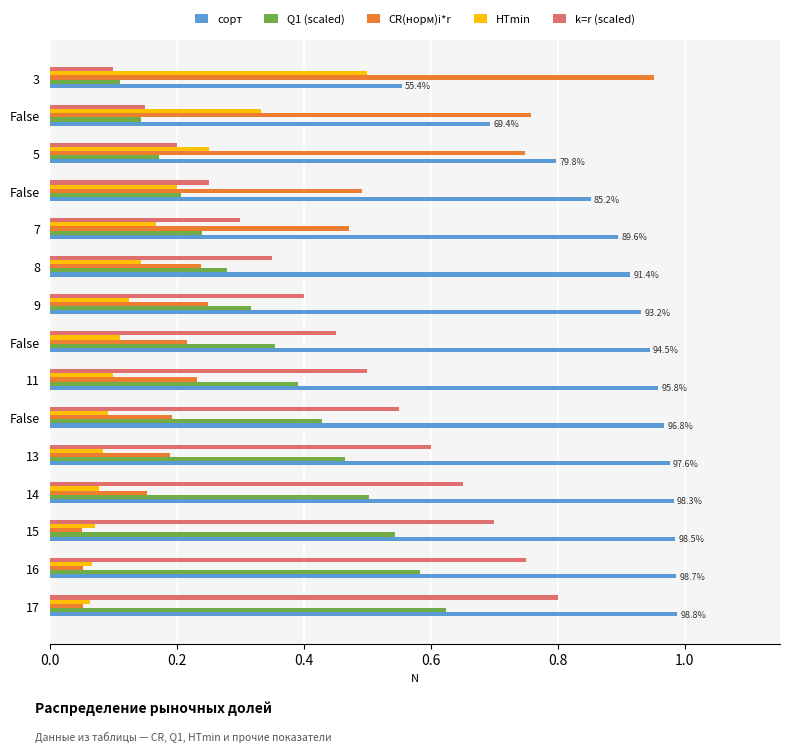

Count the number of categories in the chart.

15